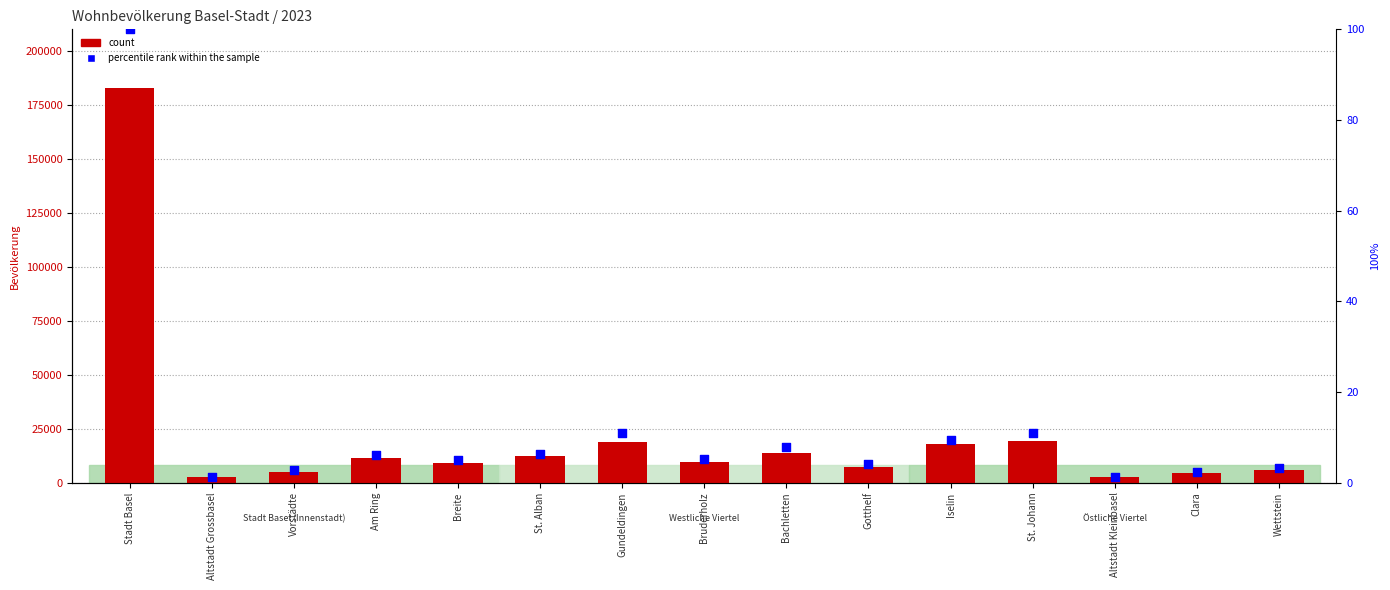

Which series has the largest total across all categories?

count